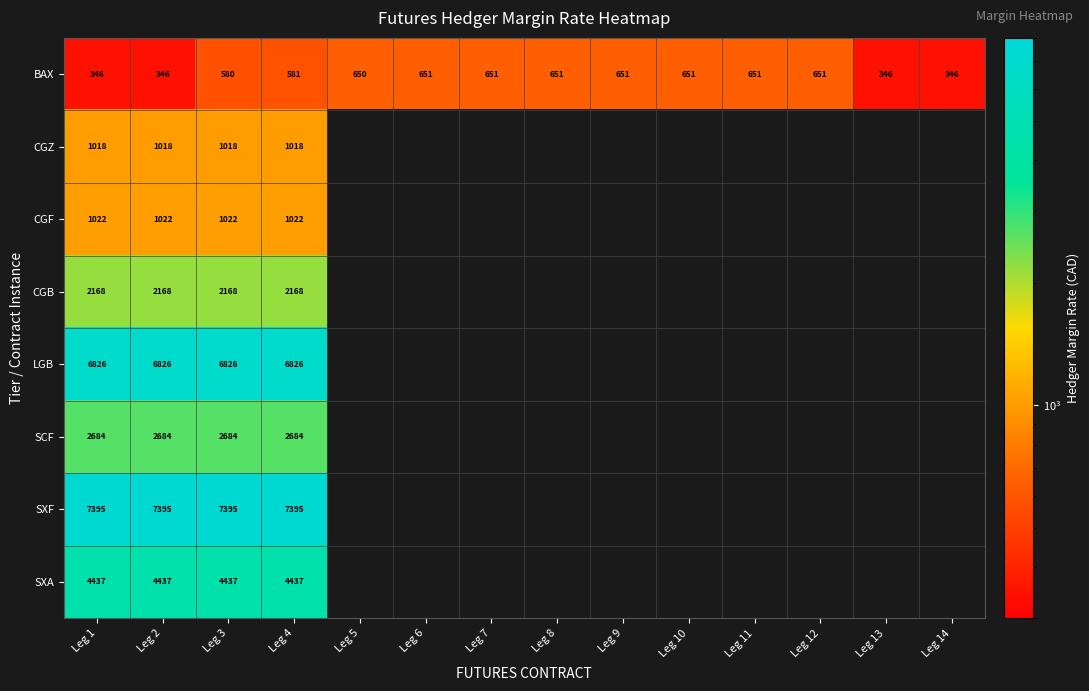

Which label corresponds to the smallest value in the chart?

Leg 1